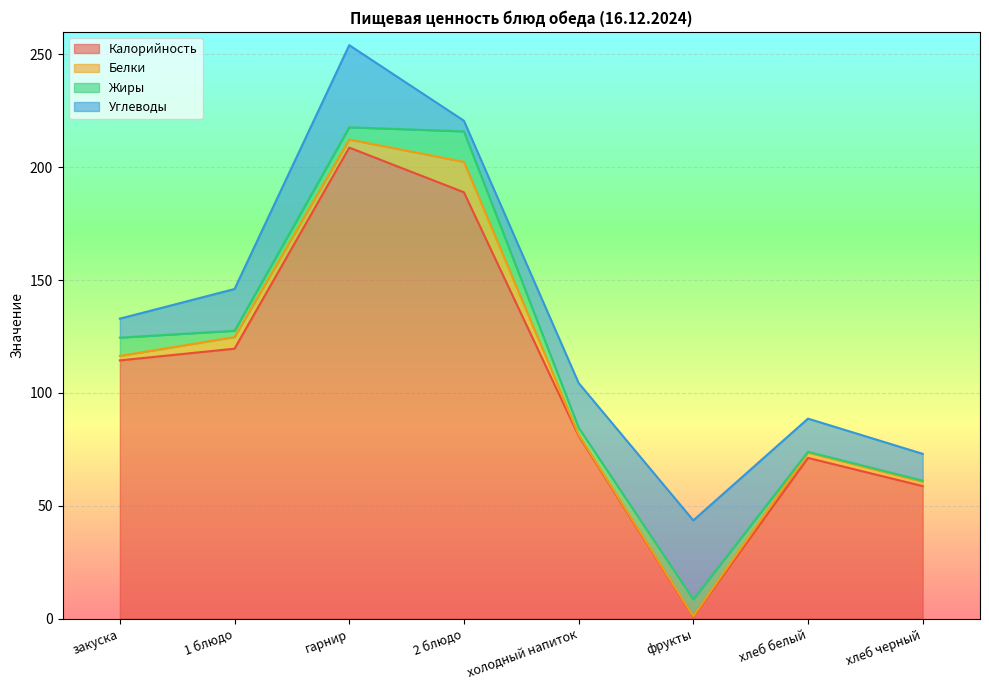

Is it true that Жиры equals 4.4 at 1 блюдо?

False